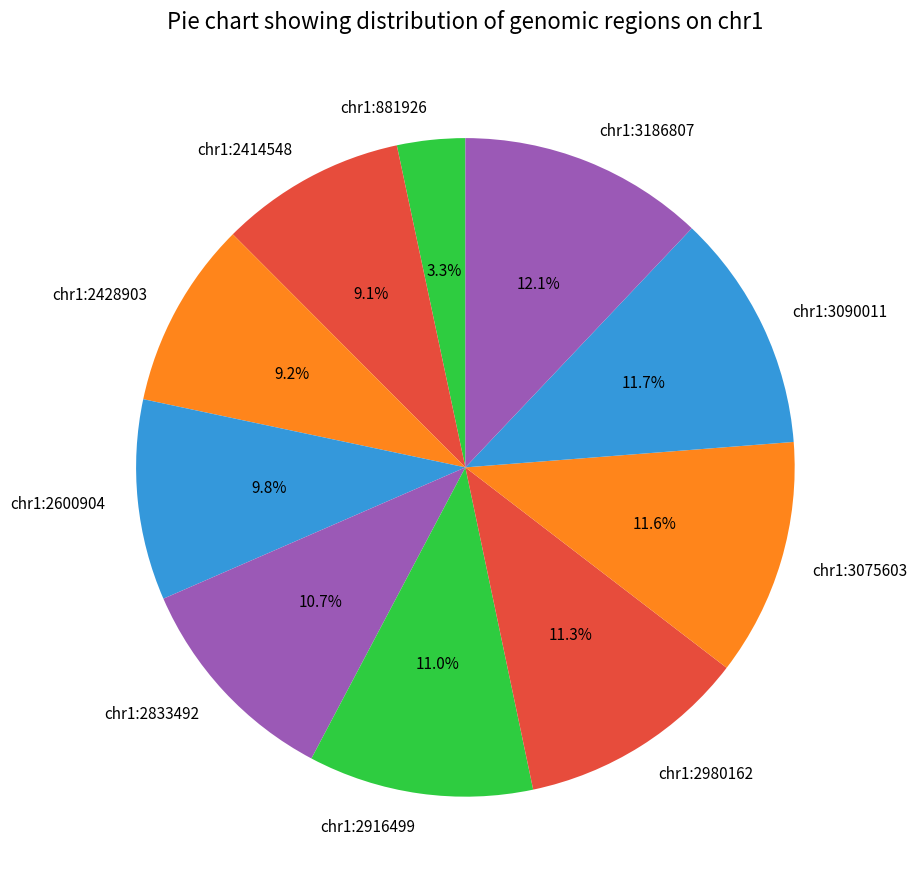

Approximately how many times larger is the value at chr1:2916499 compared to chr1:2428903?

1.2